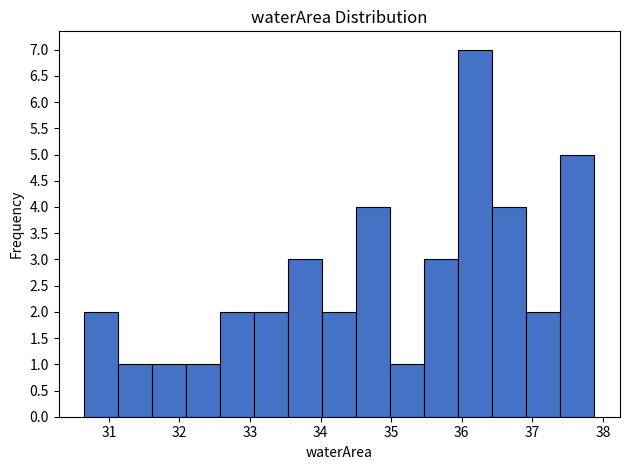

What is the height of the bar covering 31.1 to 31.6 on the x-axis? Neither the bar edges nor the heights are printed on the chart, so give them approximately, as read against the axes.

1